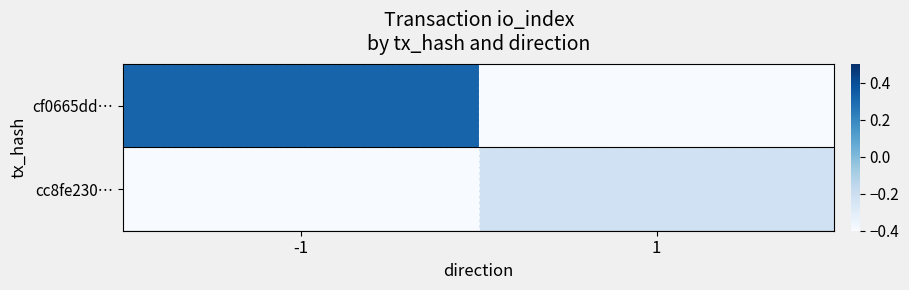

Reading left to right, extract all data points from this chart.

cf0665dd…: -1=0.3	1=-0.4
cc8fe230…: -1=-0.4	1=-0.2